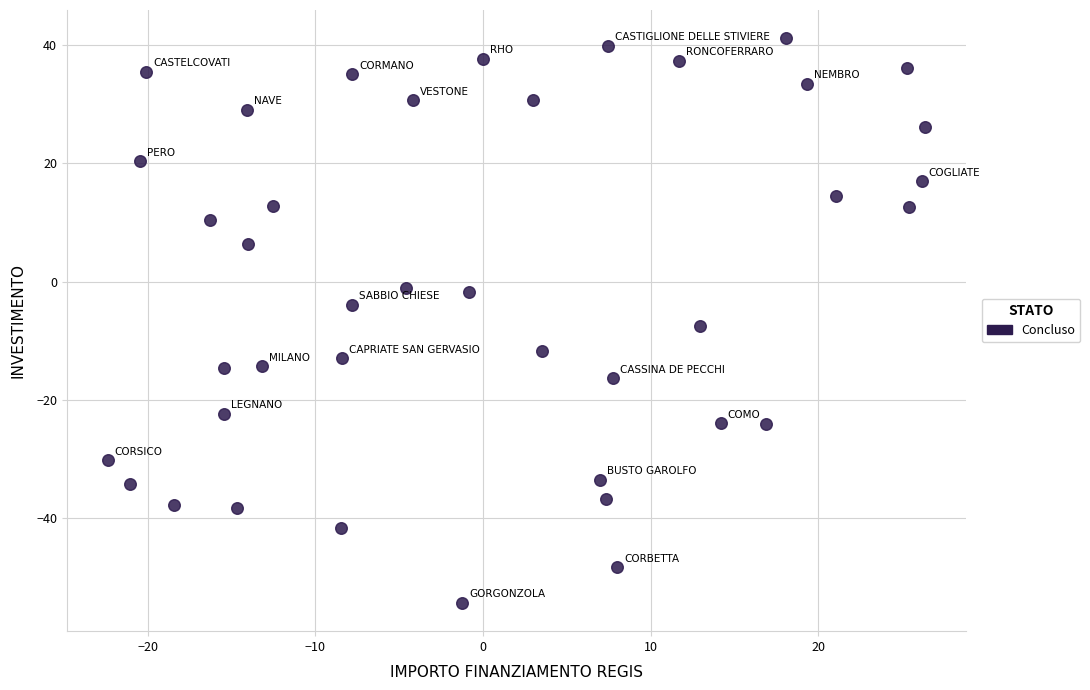

Count the number of points in this scatter plot.

40